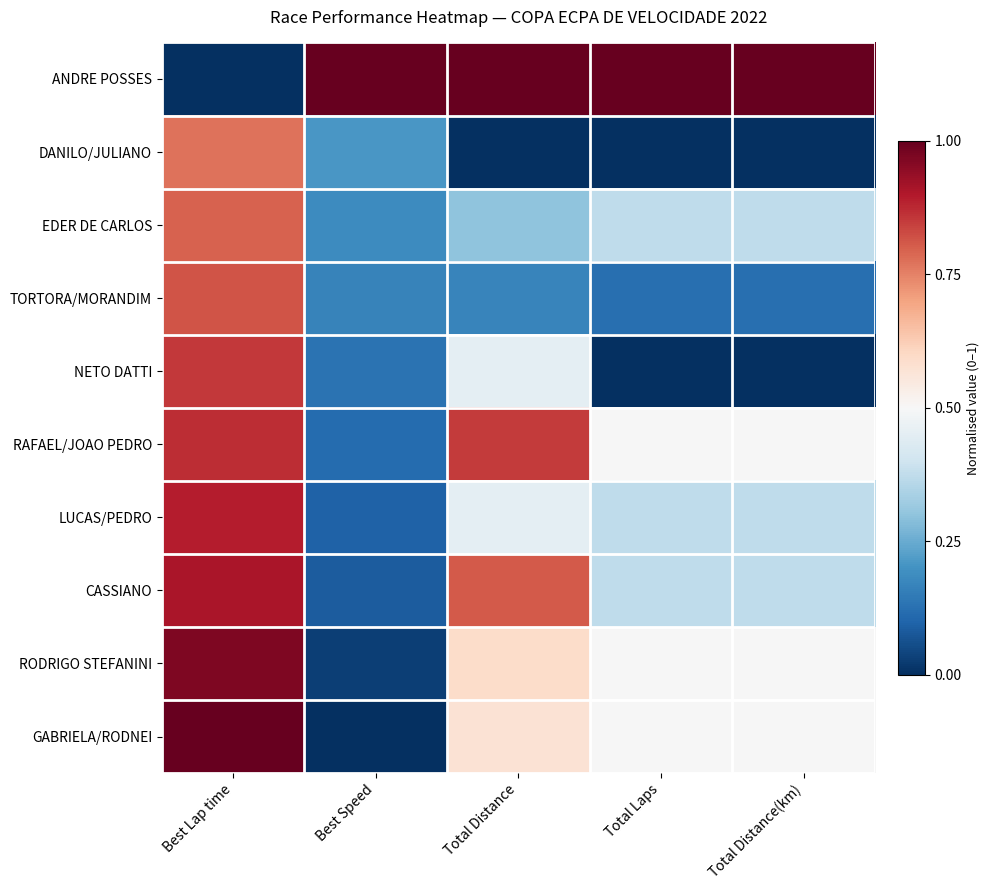

Between Total Distance and Best Lap time, which is larger?

Total Distance